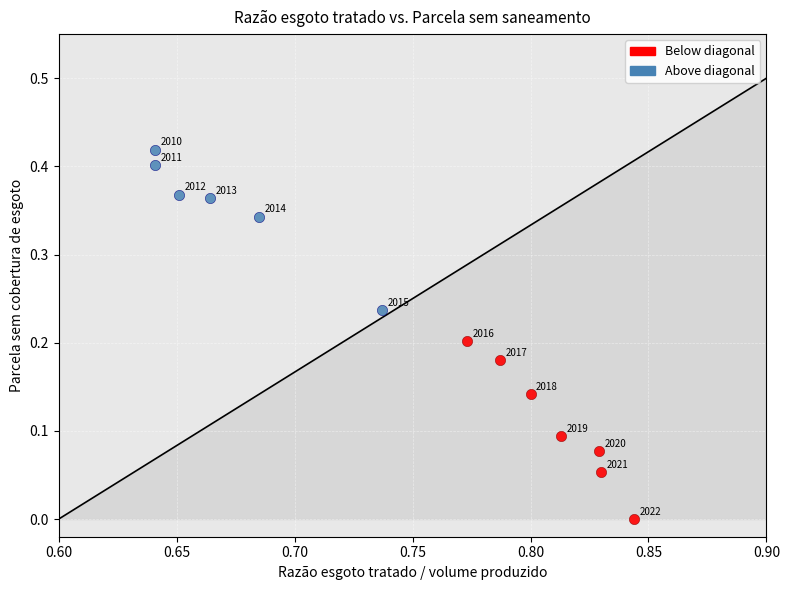

Which series reaches the maximum Y coordinate?

Above diagonal